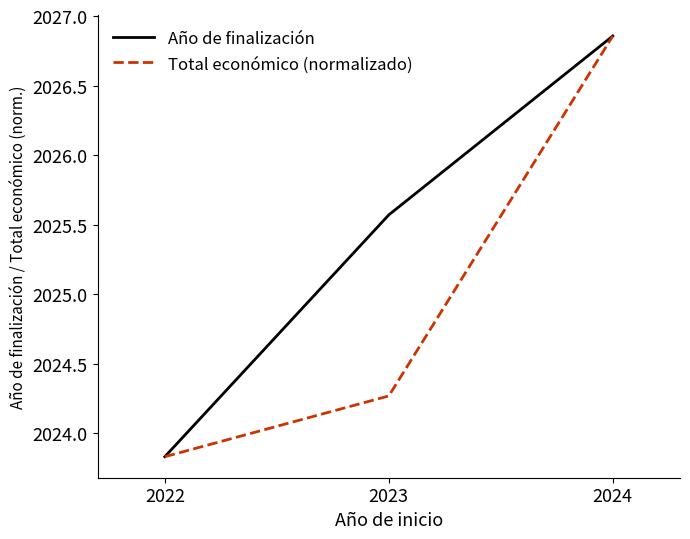

List the labels in order of Año de finalización value, largest first.

2024, 2023, 2022